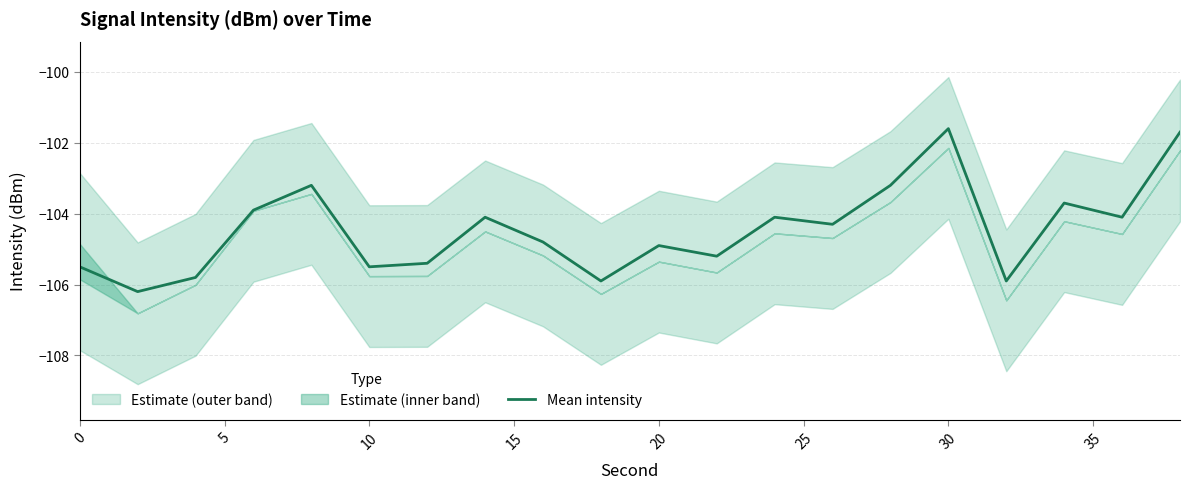

What is the lowest value of the Mean intensity series?

-106.2